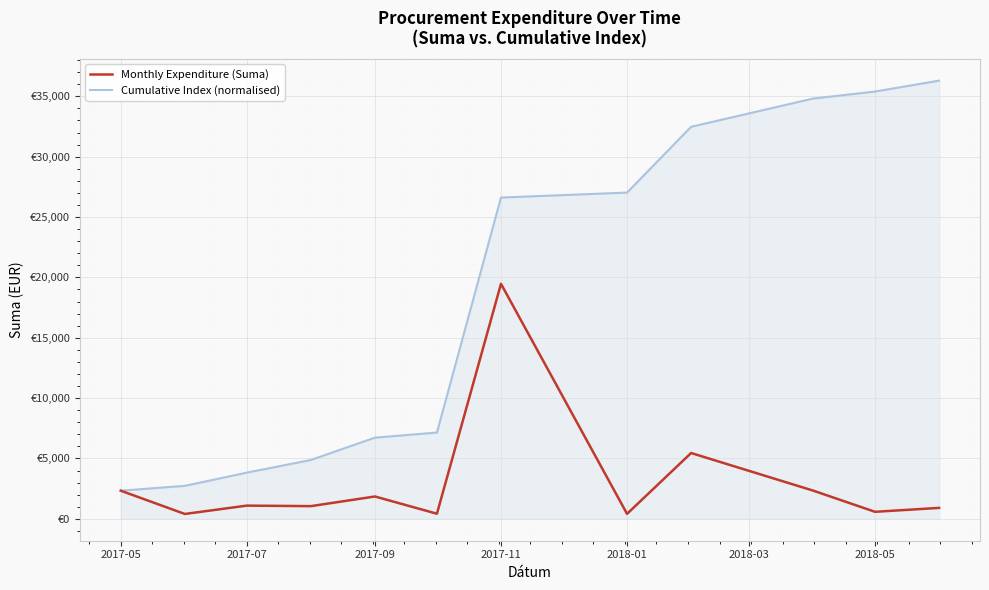

At which label does Cumulative Index (normalised) first exceed 26613?

2017-11